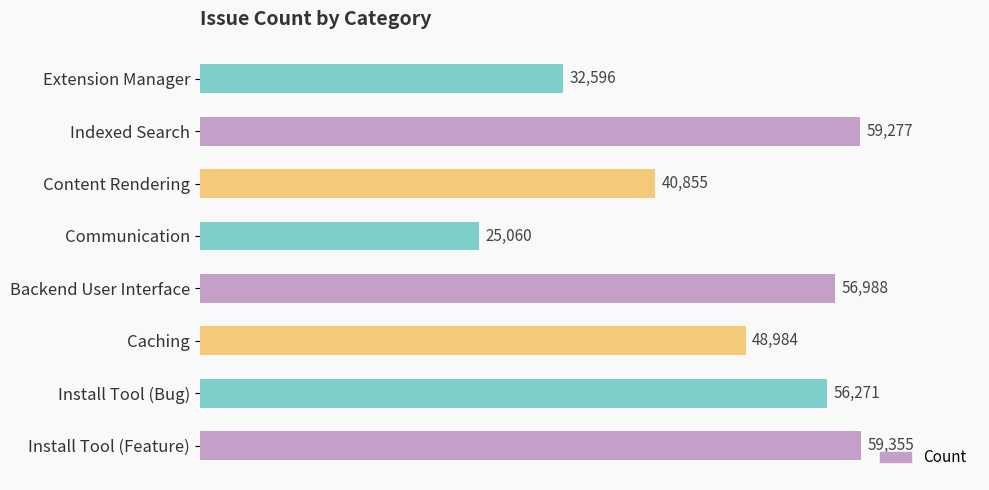

The chart shows a value of 73625 at Install Tool (Bug). True or false?

False